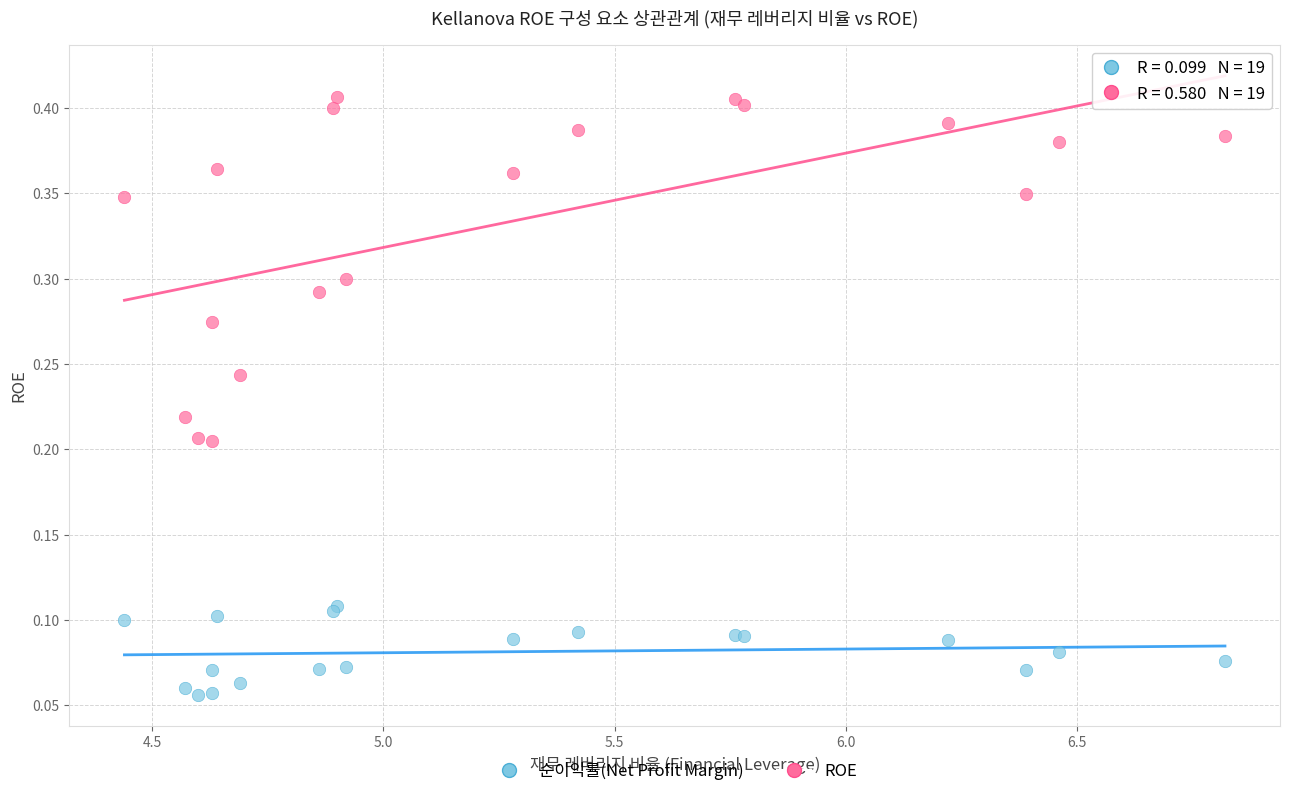

Which series has the largest Y range (max minus min)?

ROE